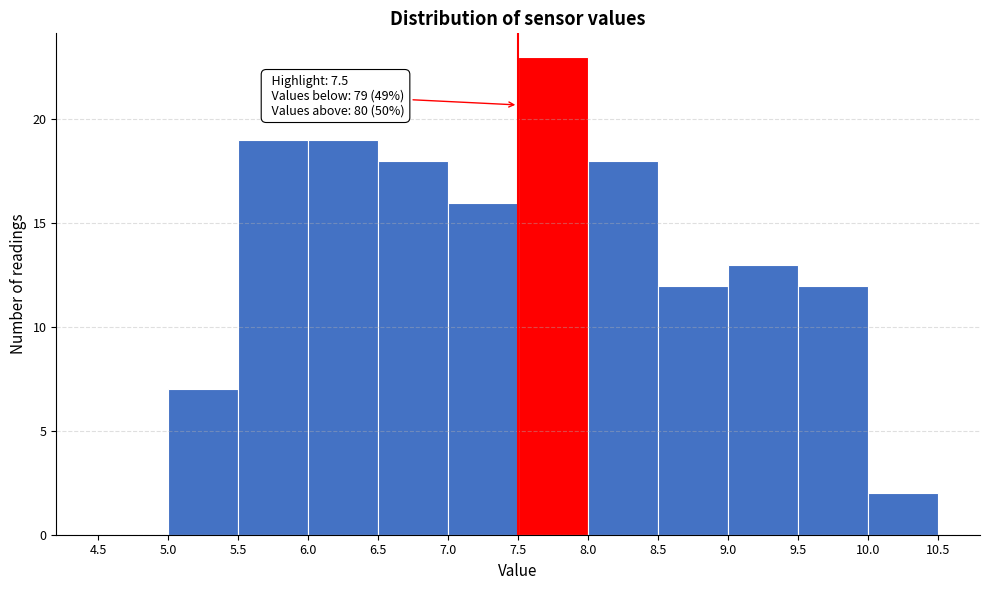

Over which range of the x-axis is the bar tallest?

7.5 to 8.0